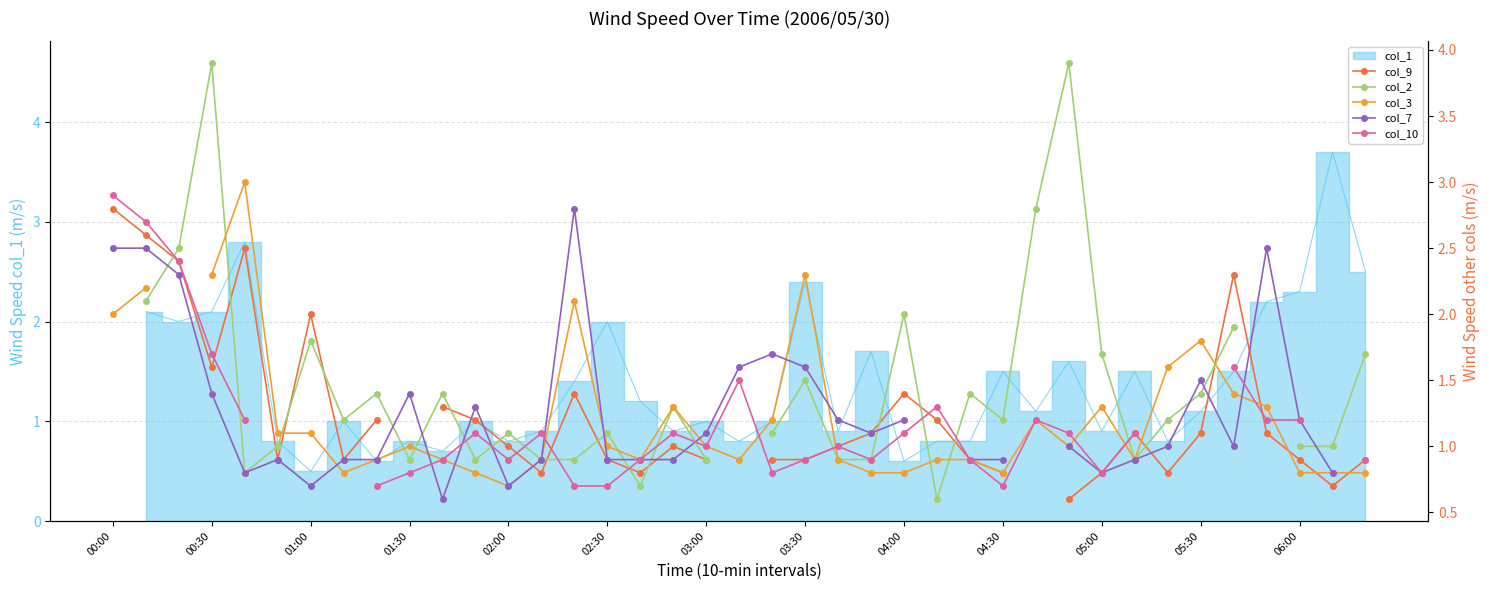

How many lines are shown in the chart?

5